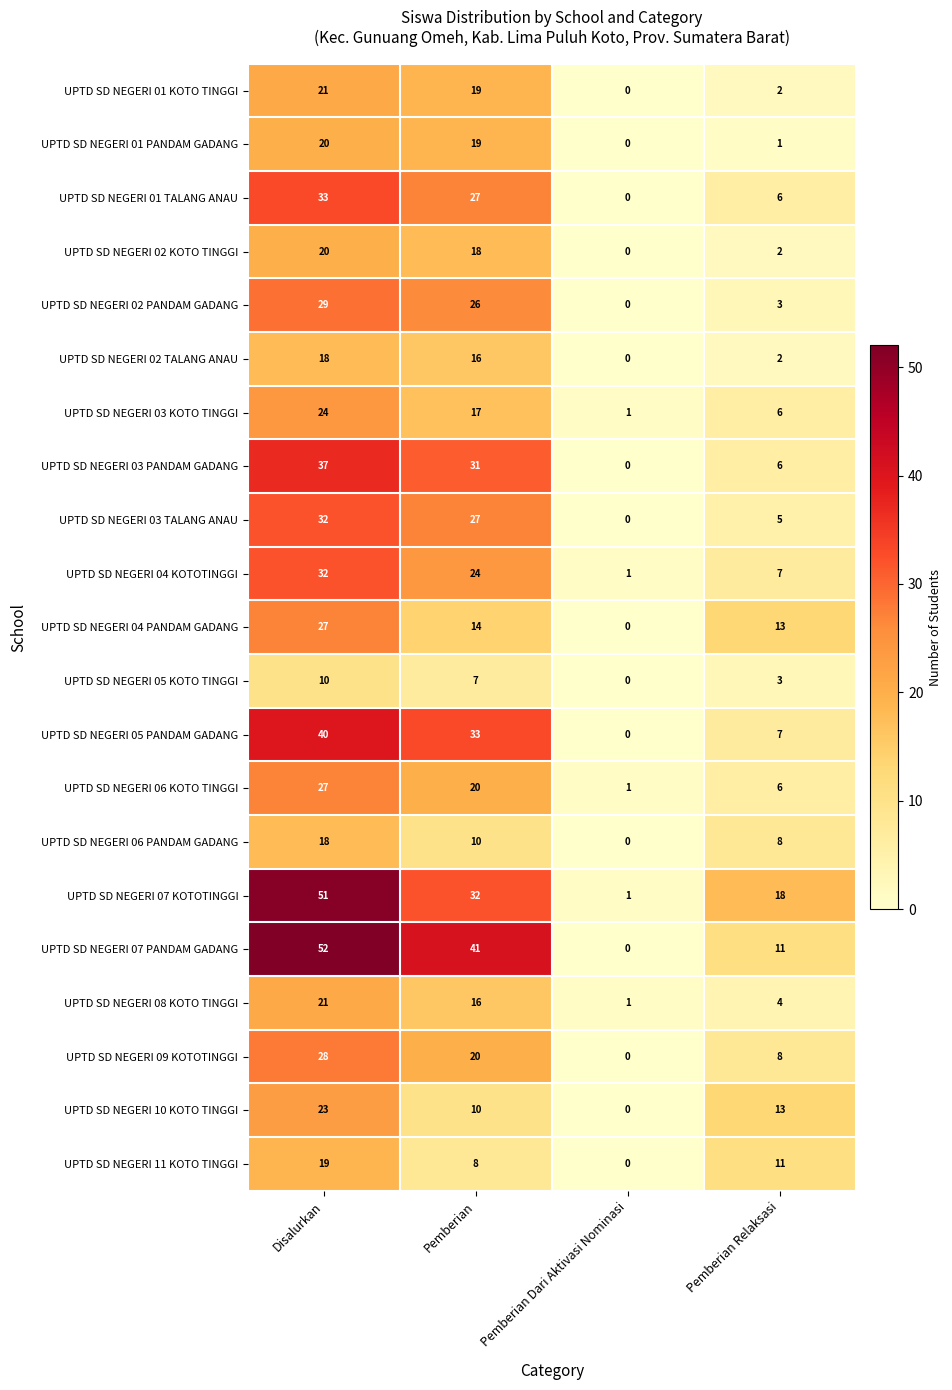

Where does the UPTD SD NEGERI 07 PANDAM GADANG series first go above 41?

Disalurkan